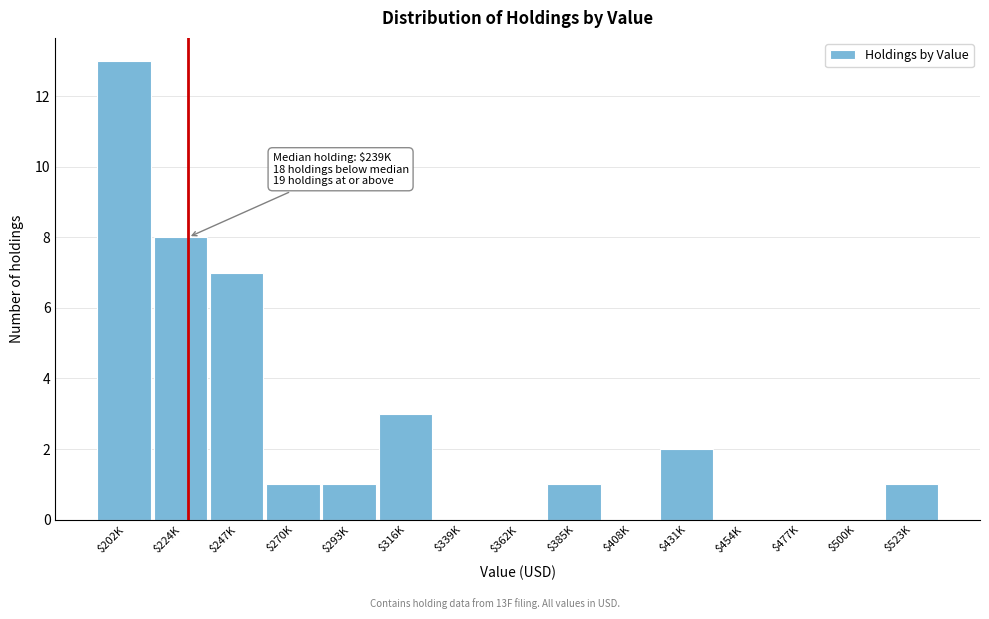

True or false: the data shows 3 at $431K.

False